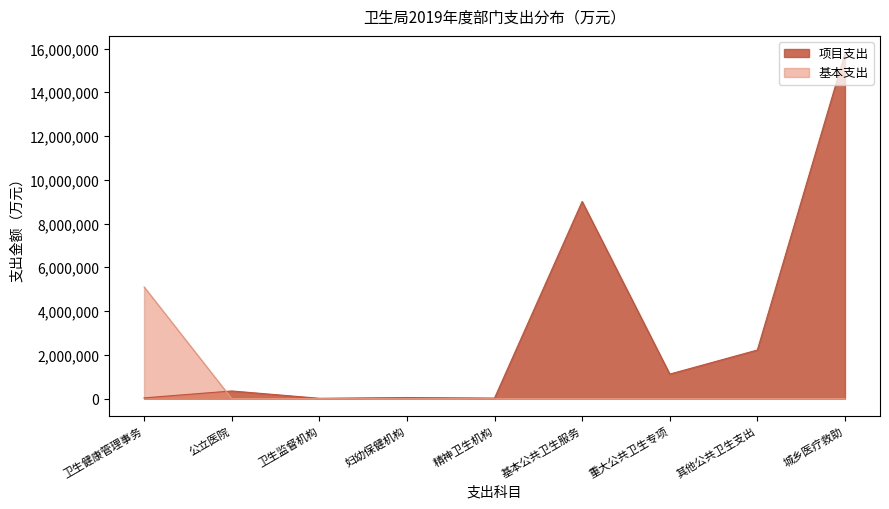

List the series in order of their overall mean, lowest first.

基本支出, 项目支出